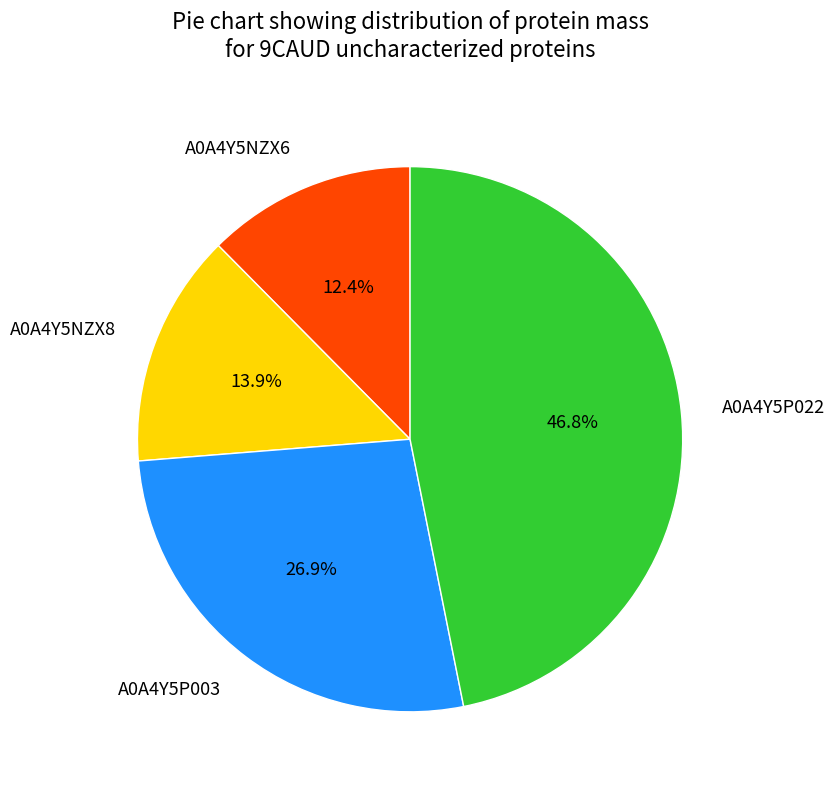

To the nearest percent, what is the average slice percentage?

25%